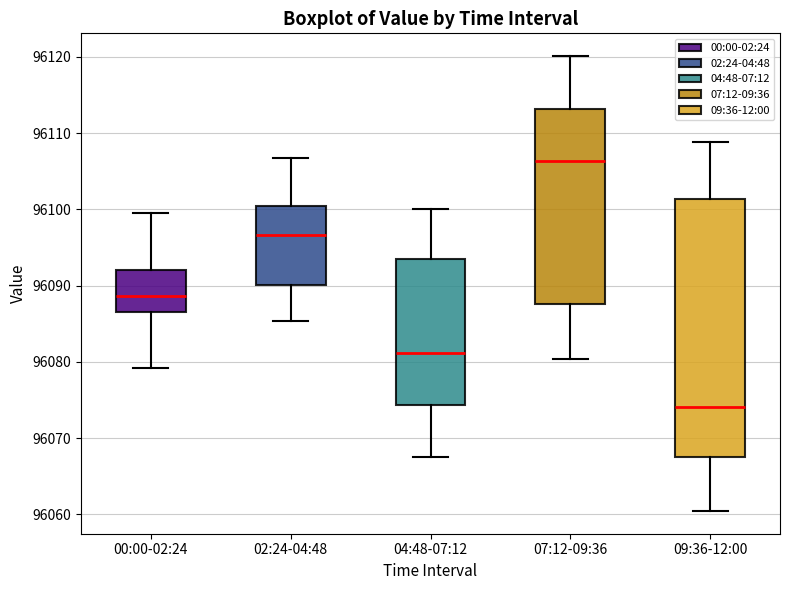

Reading left to right, transcribe this box plot: for each box, give where its median line is, the range the box spans, and where its two whiskers end, as read against the y-axis. The values are not printed on the chart, so give them approximately, as read against the axis.

00:00-02:24: median 96089, box 96087 to 96092, whiskers 96079 to 96100
02:24-04:48: median 96097, box 96090 to 96100, whiskers 96085 to 96107
04:48-07:12: median 96081, box 96074 to 96093, whiskers 96068 to 96100
07:12-09:36: median 96106, box 96088 to 96113, whiskers 96080 to 96120
09:36-12:00: median 96074, box 96068 to 96101, whiskers 96060 to 96109